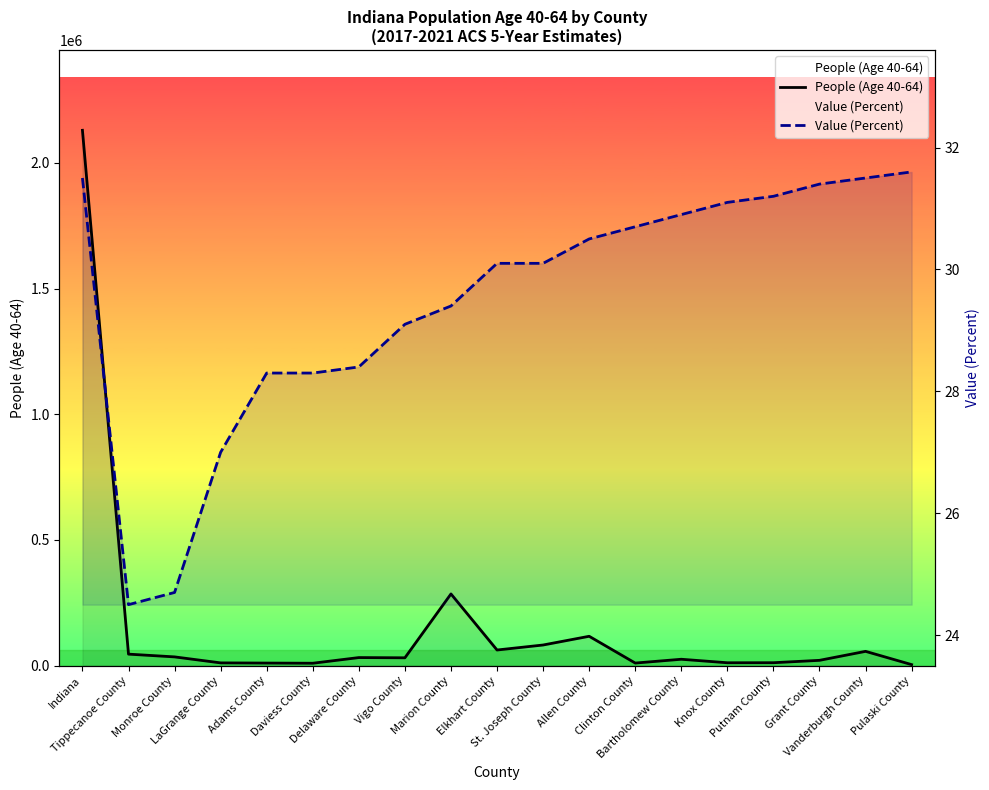

True or false: Value (Percent) and People (Age 40-64) intersect in this chart.

False